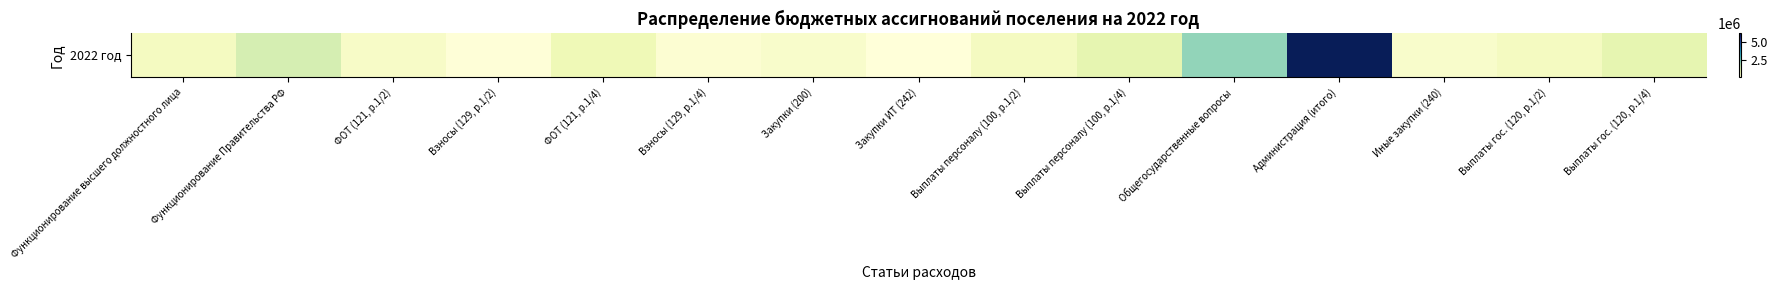

Between ФОТ (121, р.1/4) and Выплаты персоналу (100, р.1/2), which is larger?

ФОТ (121, р.1/4)